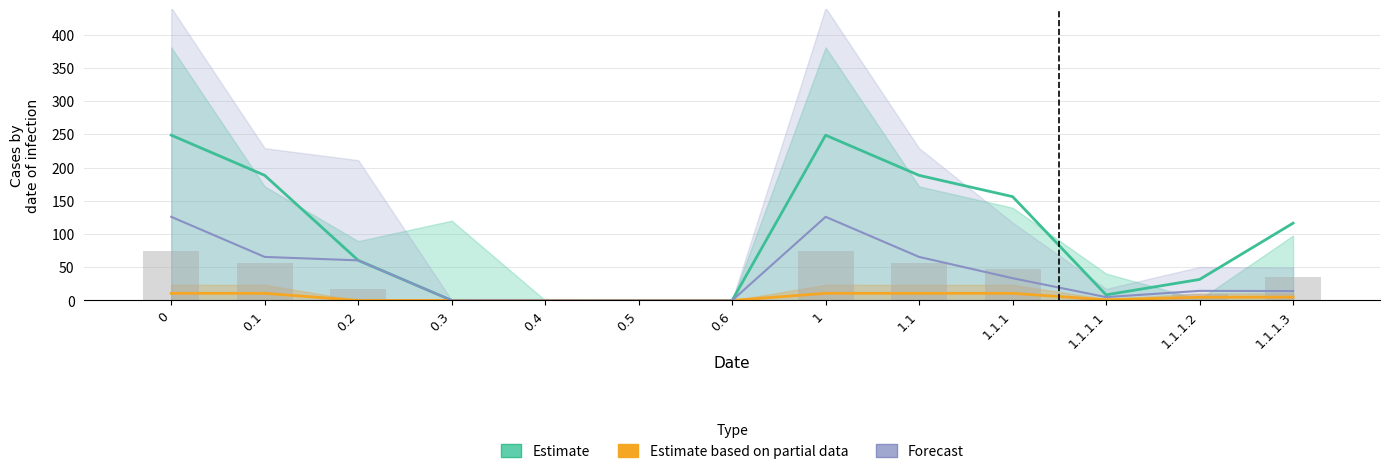

What position from the left is 0.3?

4